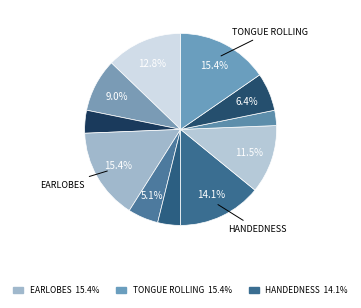

How many segments does this pie chart have?

11